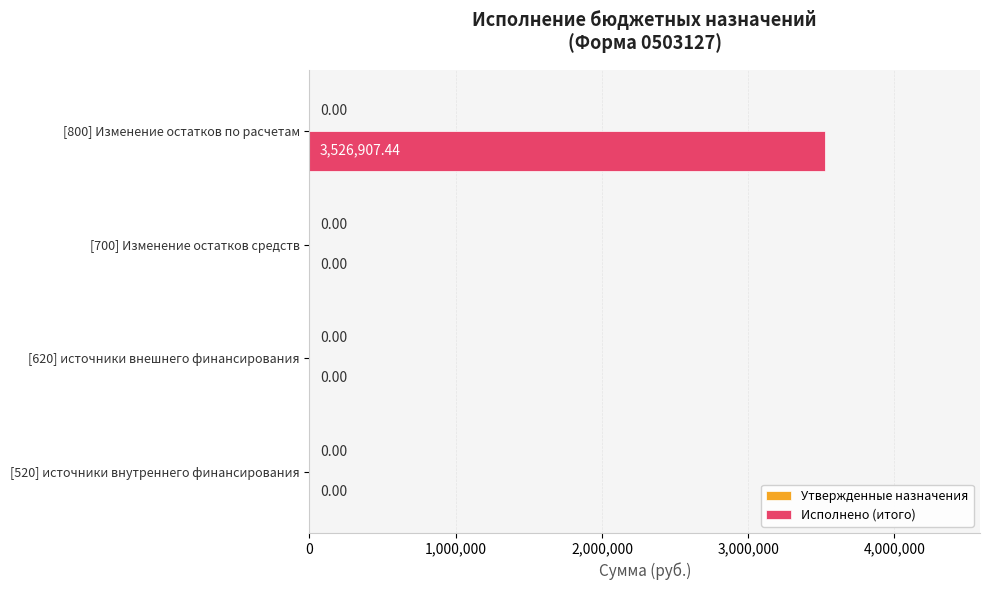

Which has a higher value, [700] Изменение остатков средств or [800] Изменение остатков по расчетам?

[800] Изменение остатков по расчетам